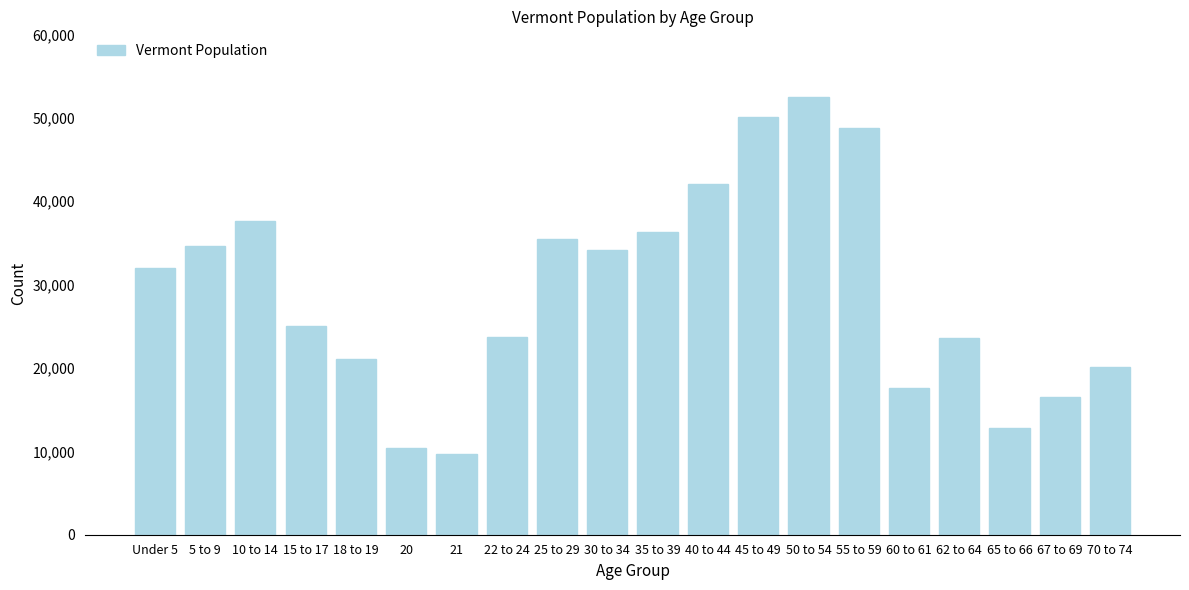

What is the value of the 16th bar from the left?

17634